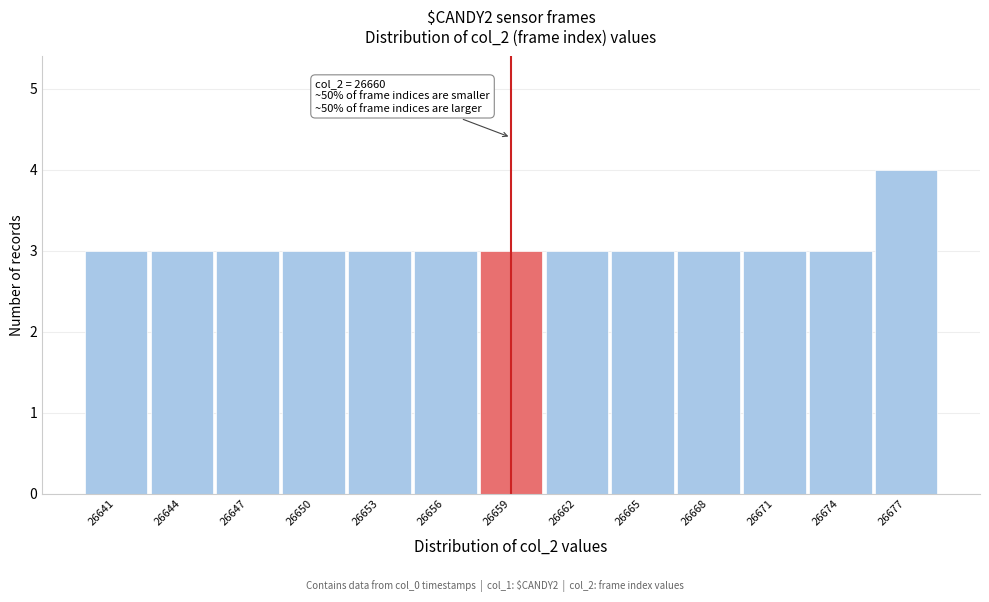

Reading left to right, extract all data points from this chart.

26641=3	26644=3	26647=3	26650=3	26653=3	26656=3	26659=3	26662=3	26665=3	26668=3	26671=3	26674=3	26677=4